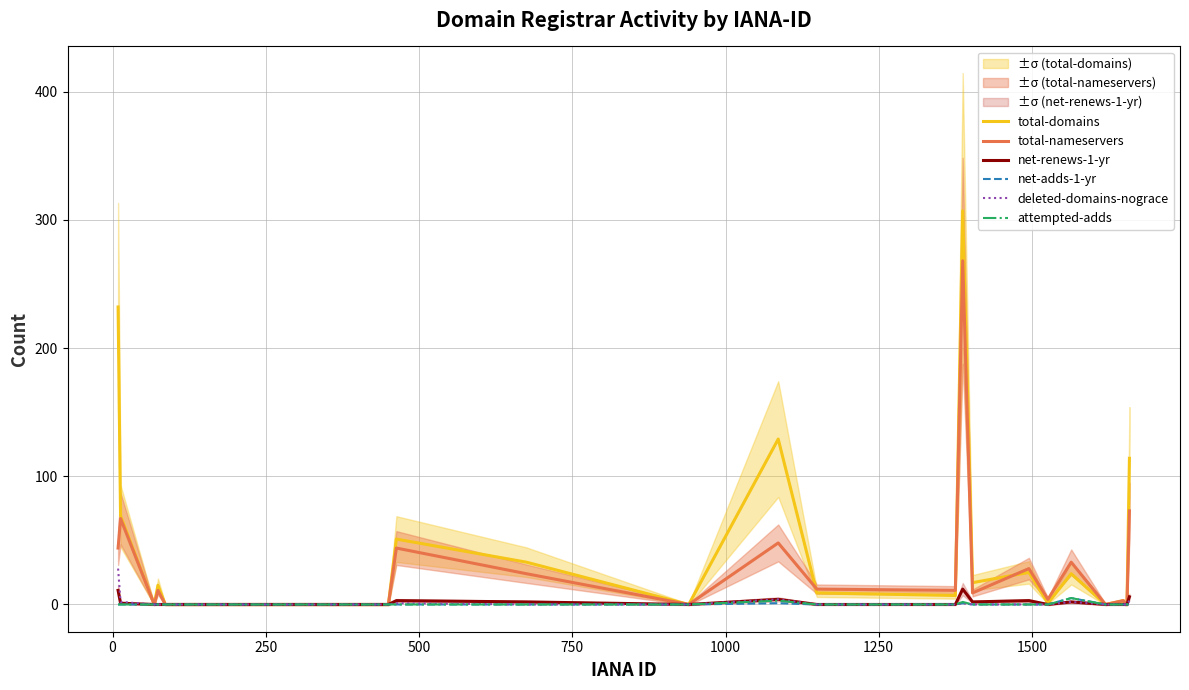

Is it true that total-domains equals 28 at 0?

False